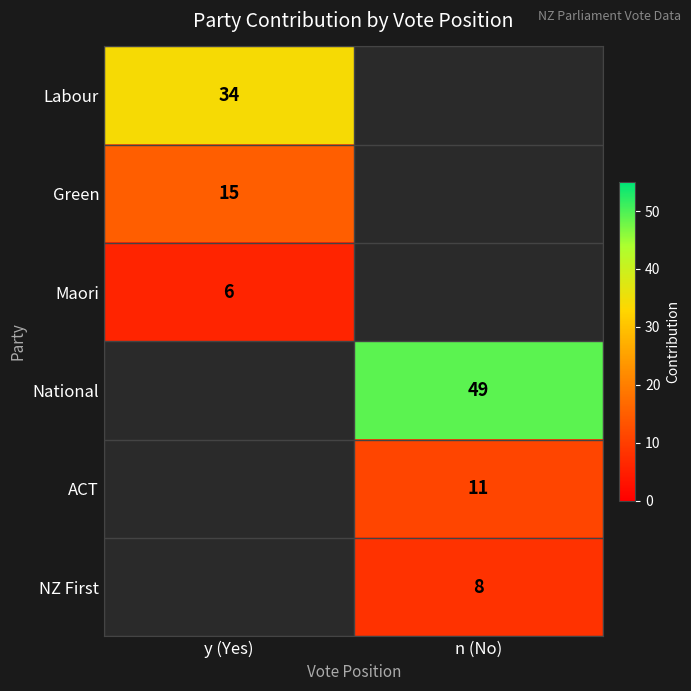

Is it true that Labour equals 13 at y (Yes)?

False